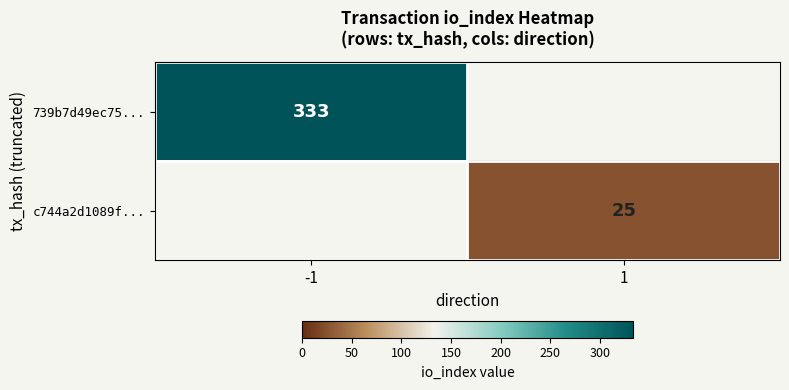

The value of 739b7d49ec75... at -1 is 333. True or false?

True